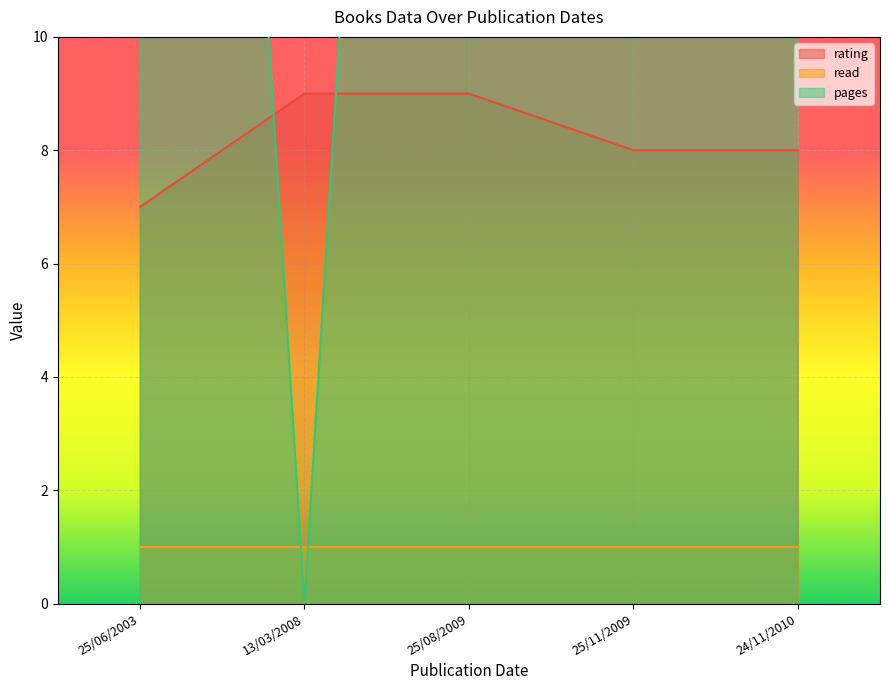

True or false: pages has more than 2 interior local peaks.

False